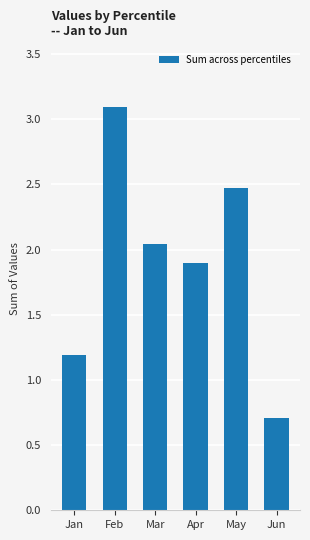

What is the difference between the values at Feb and Jan?

1.9